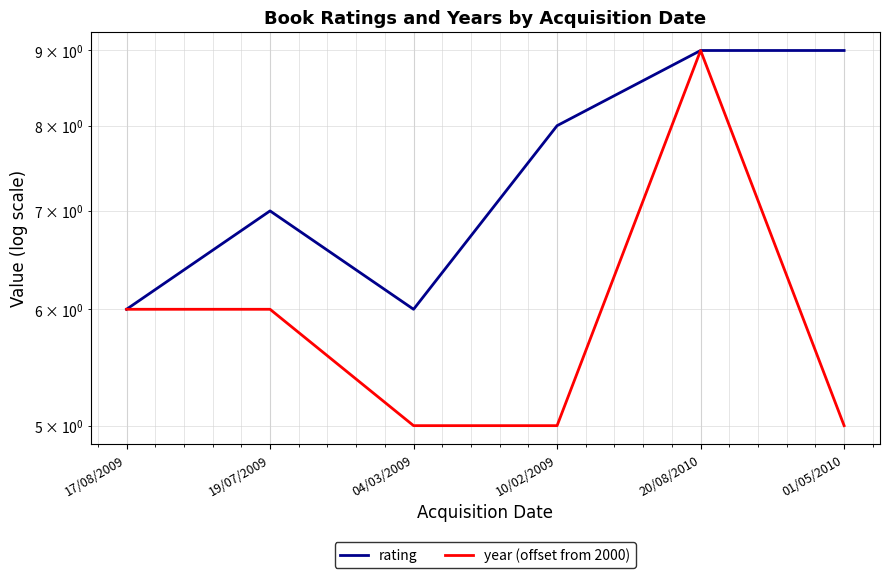

List the series in order of their peak value, lowest first.

rating, year (offset from 2000)